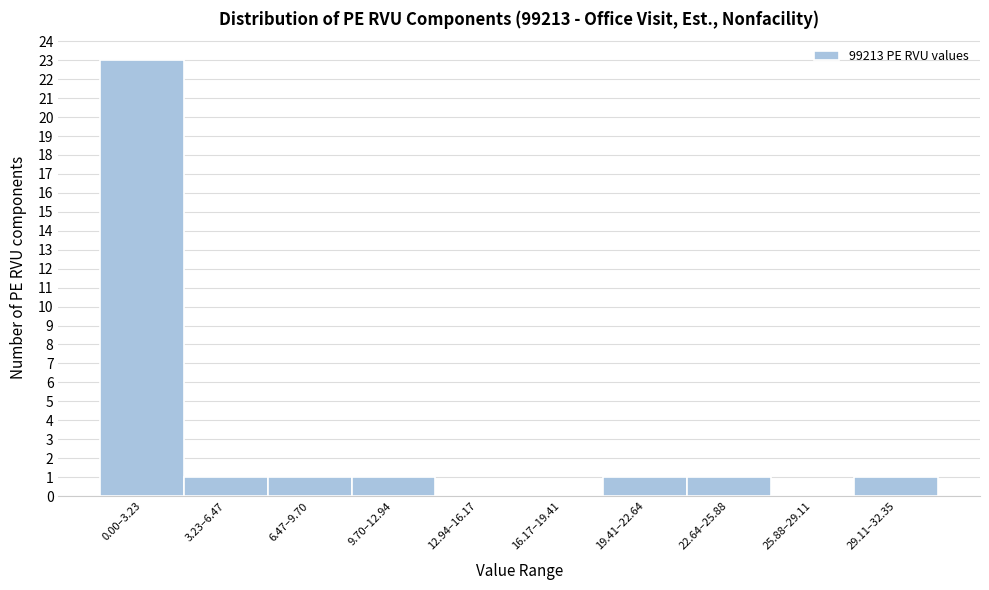

Reading left to right, what are all the values shown in this chart?

0.00–3.23=23	3.23–6.47=1	6.47–9.70=1	9.70–12.94=1	12.94–16.17=0	16.17–19.41=0	19.41–22.64=1	22.64–25.88=1	25.88–29.11=0	29.11–32.35=1